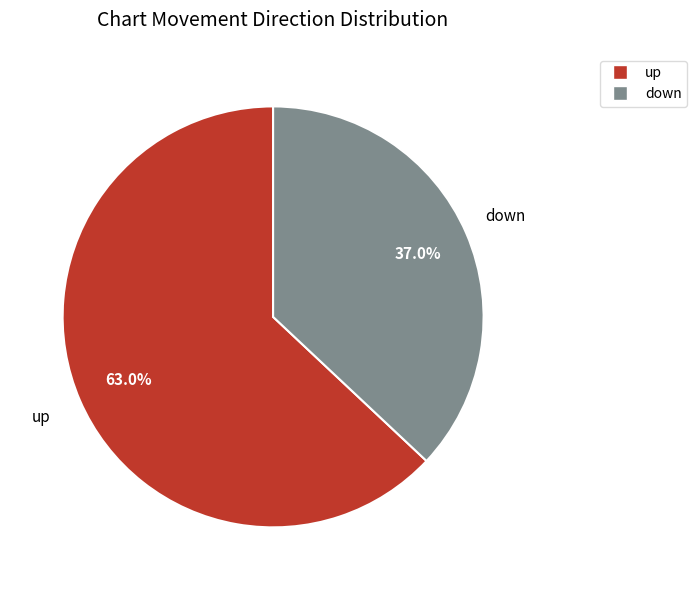

Which slice is the smallest?

down